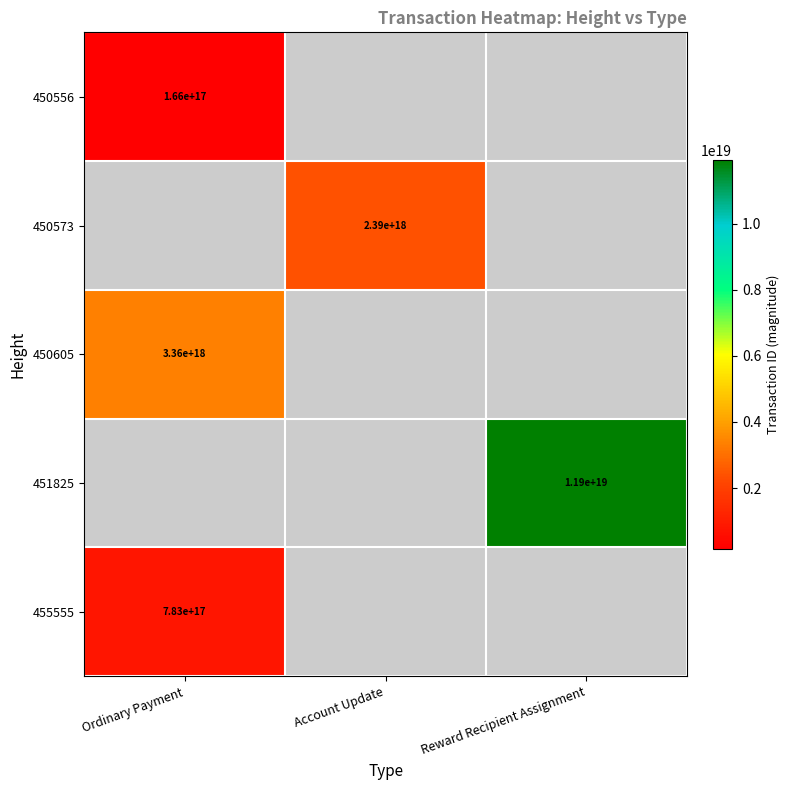

What is the smallest value displayed?

166226444138487712.0